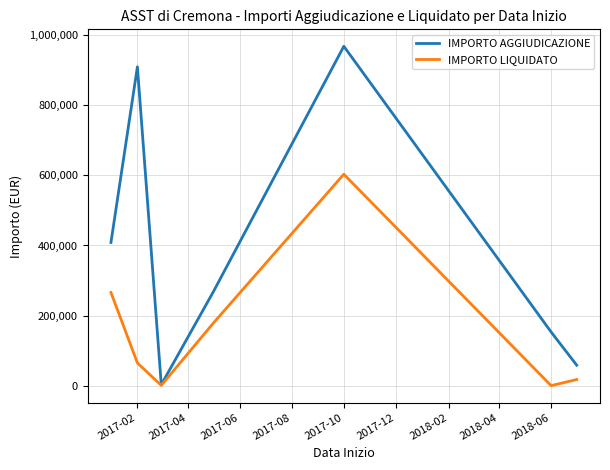

Rank the series by their average value, from highest to lowest.

IMPORTO AGGIUDICAZIONE, IMPORTO LIQUIDATO